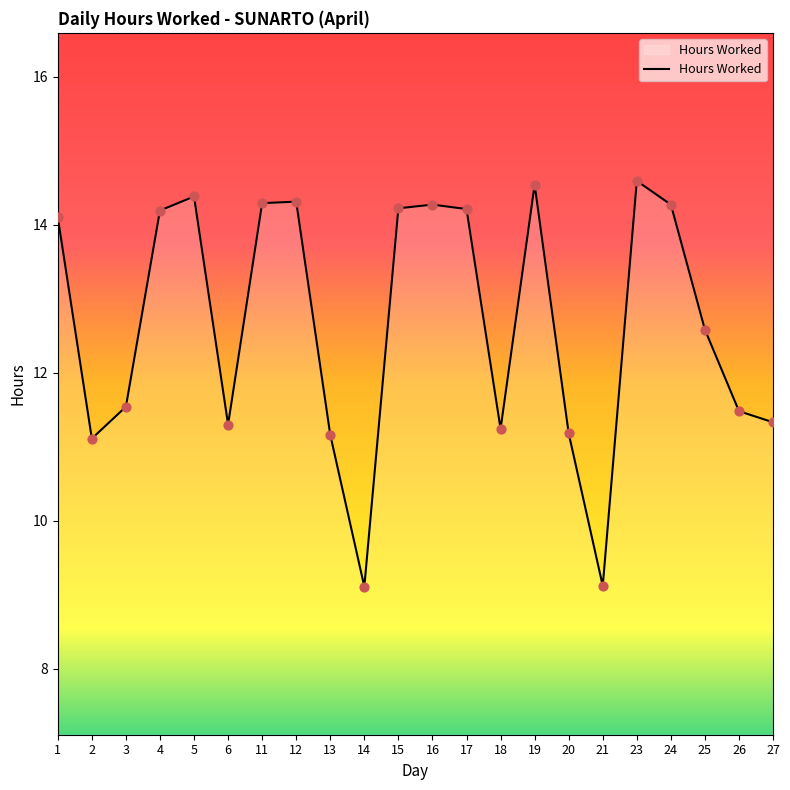

What is the change in value from 24 to 27?

-2.9